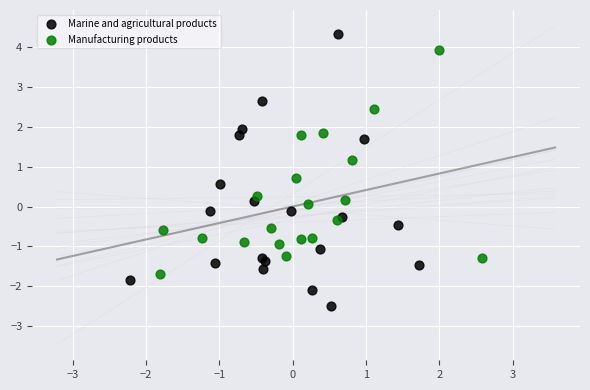

What are all the series names shown in the legend?

Marine and agricultural products, Manufacturing products